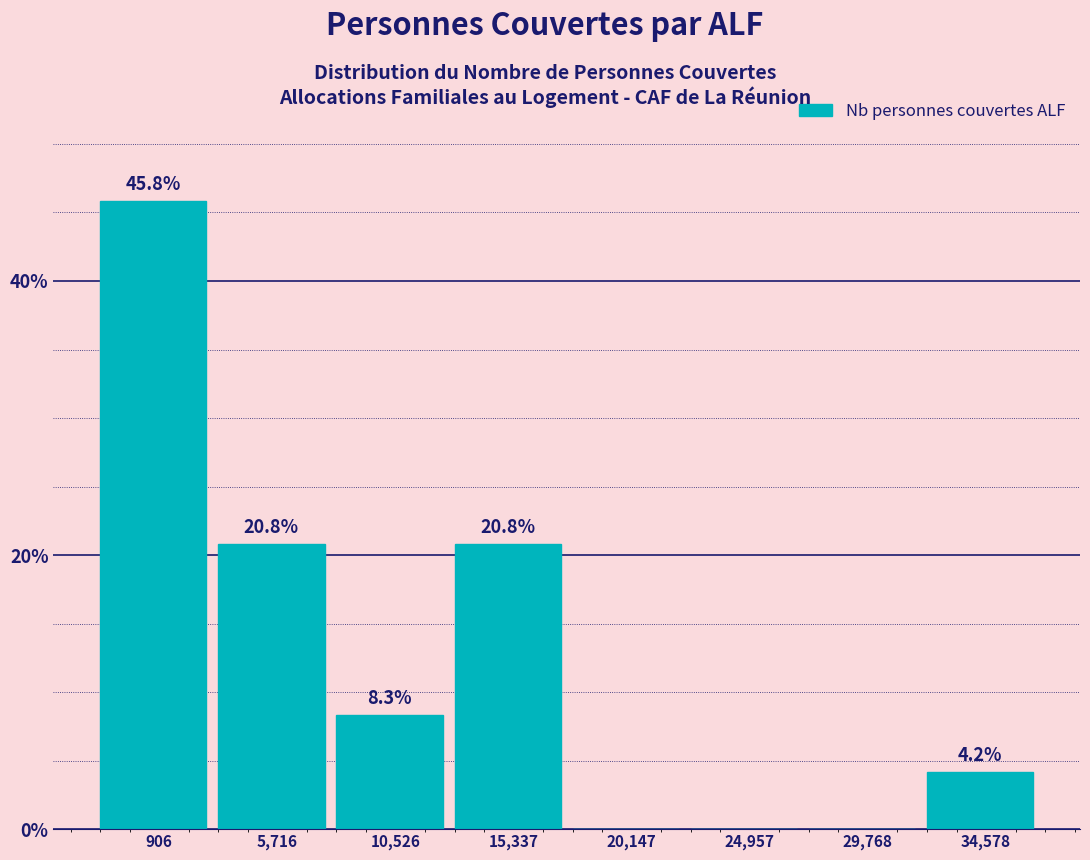

Reading right to left, list all the values displayed in this chart.

34,578=4.2	29,768=0.0	24,957=0.0	20,147=0.0	15,337=20.8	10,526=8.3	5,716=20.8	906=45.8